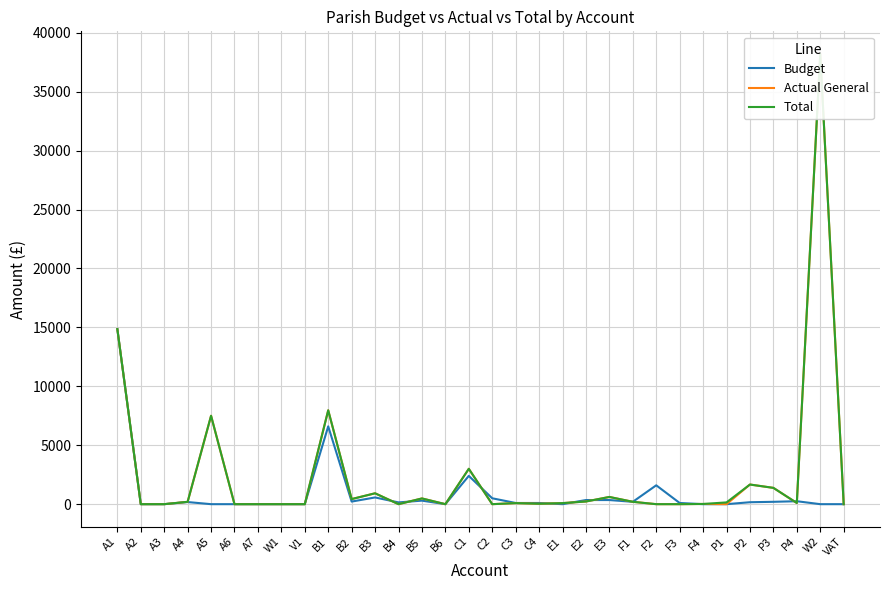

What is the value of the Total point at the 30th from the left?

100.0